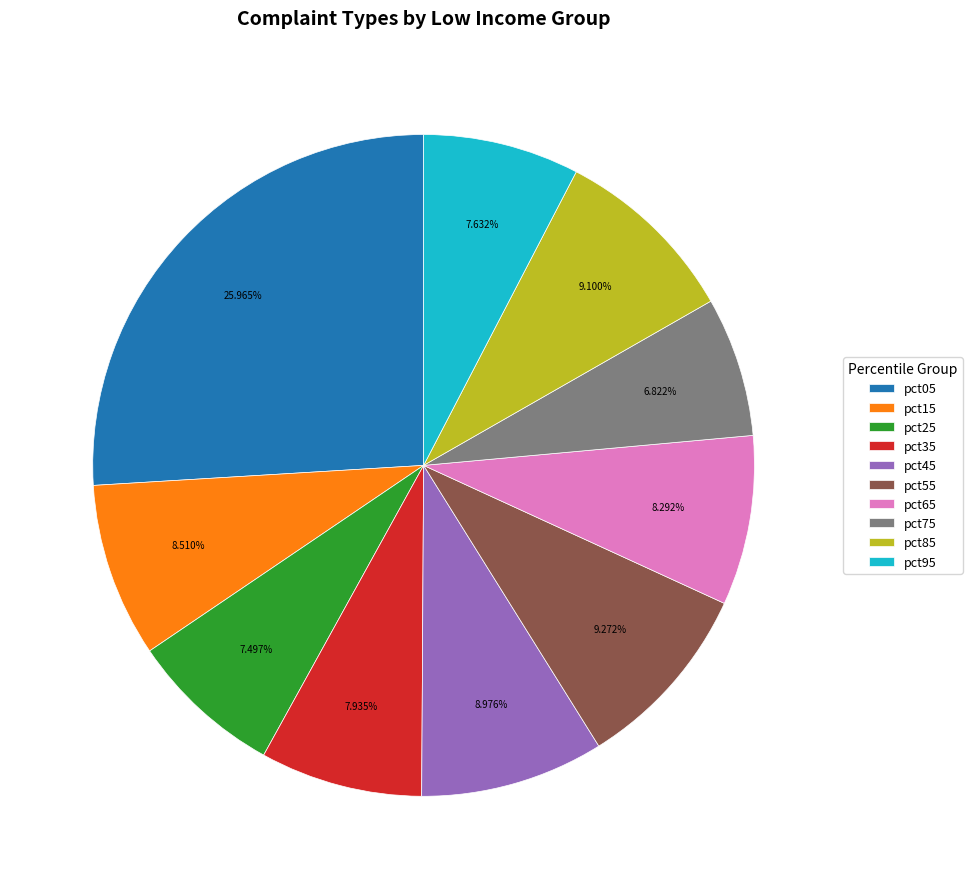

Which has a higher value, pct45 or pct05?

pct05